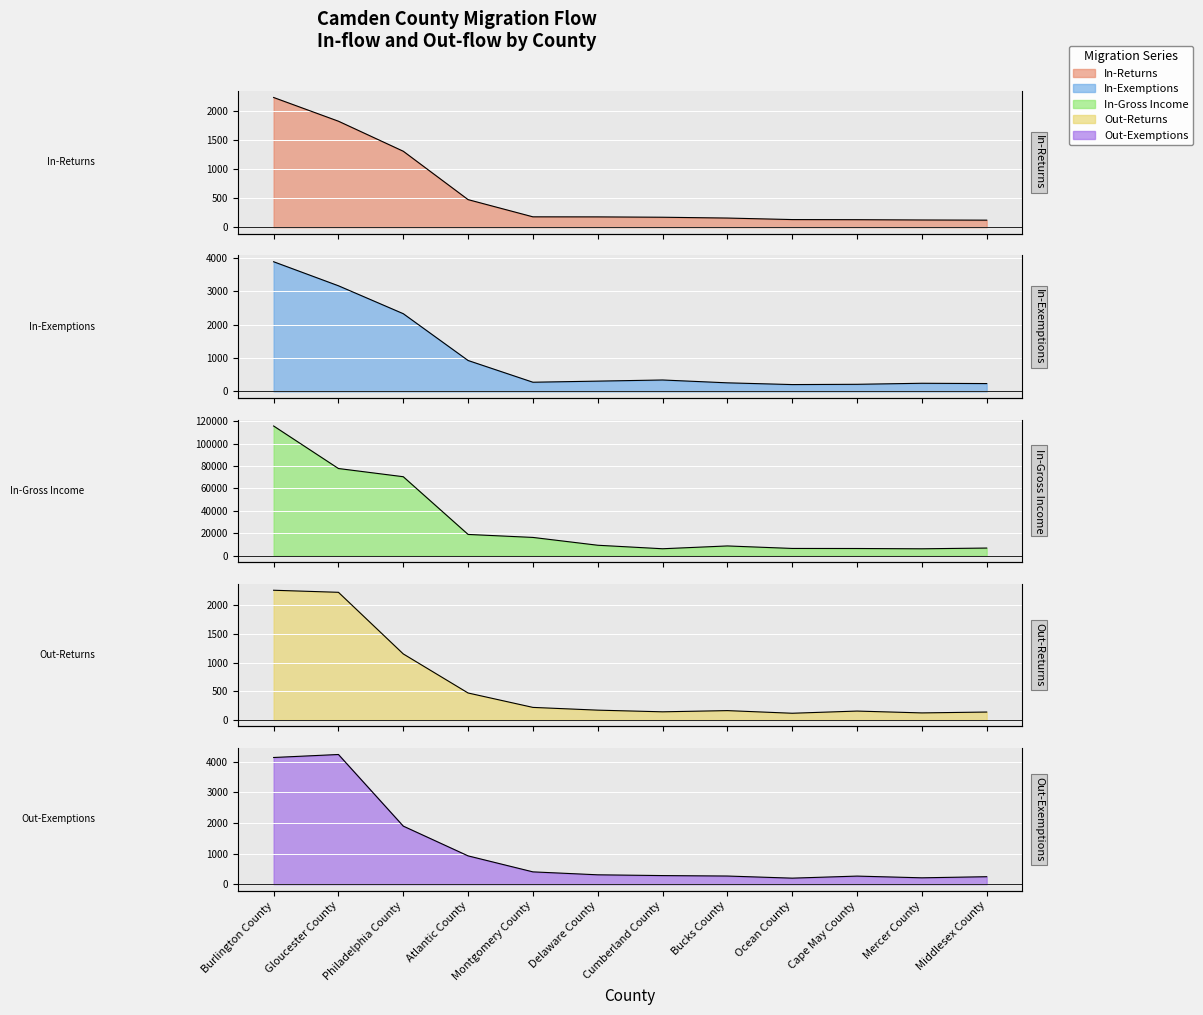

What is the value of the Out-Returns point at the 12th from the left?

138